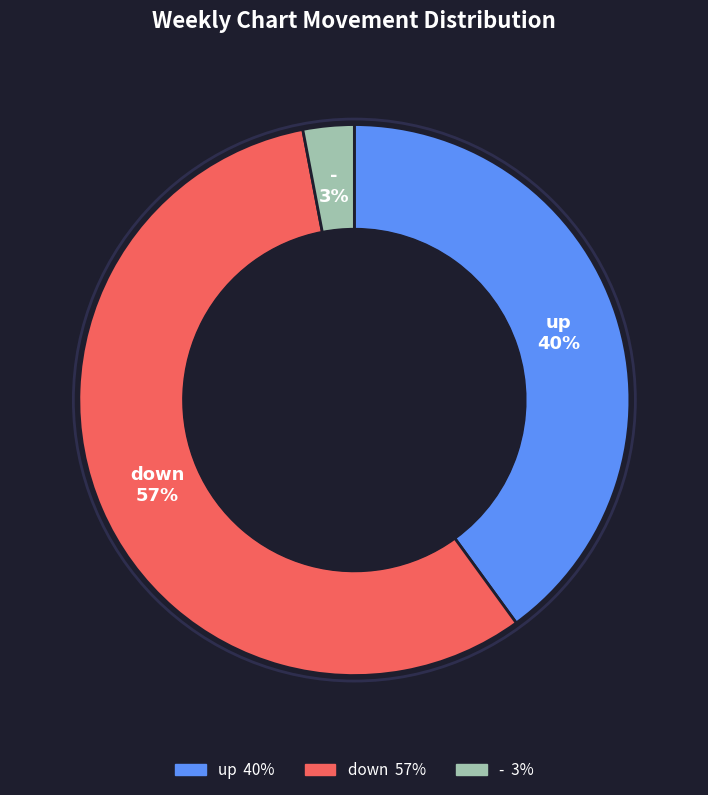

To the nearest percent, what percentage of the pie is up?

40%